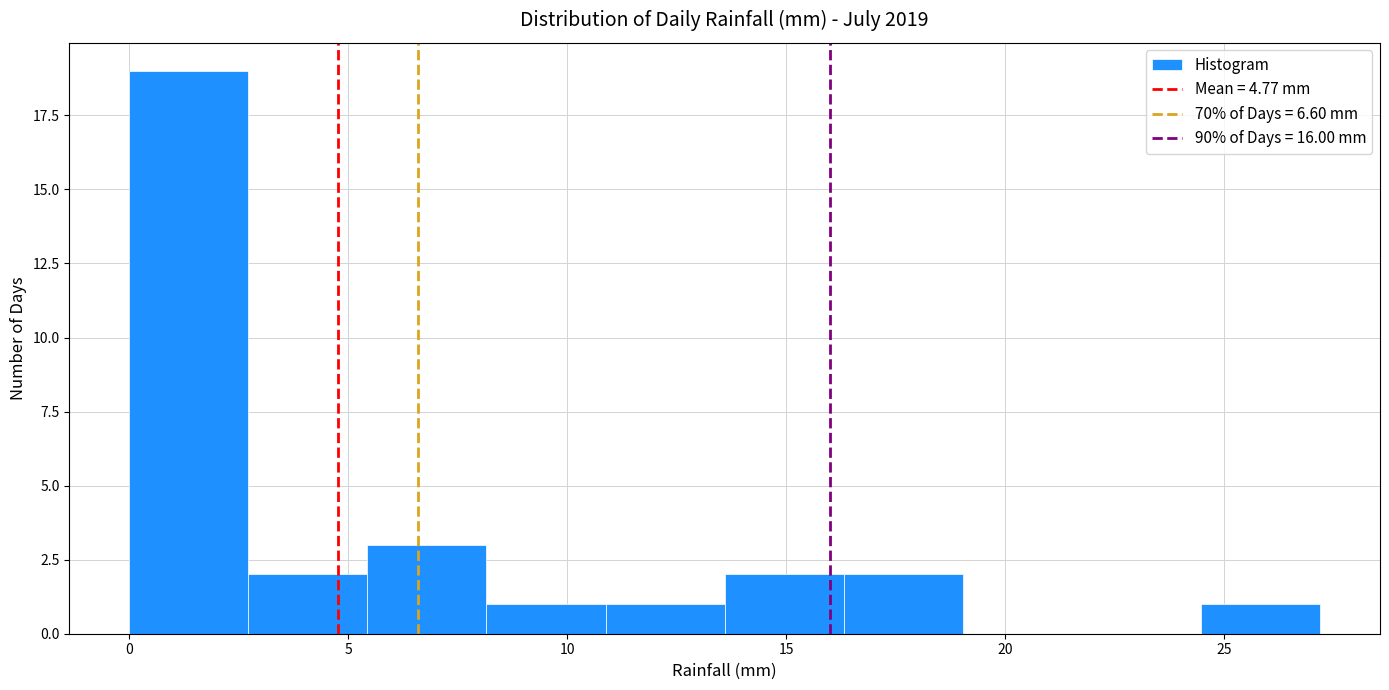

What is the height of the bar covering 2.5 to 5.5 on the x-axis? Neither the bar edges nor the heights are printed on the chart, so give them approximately, as read against the axes.

2